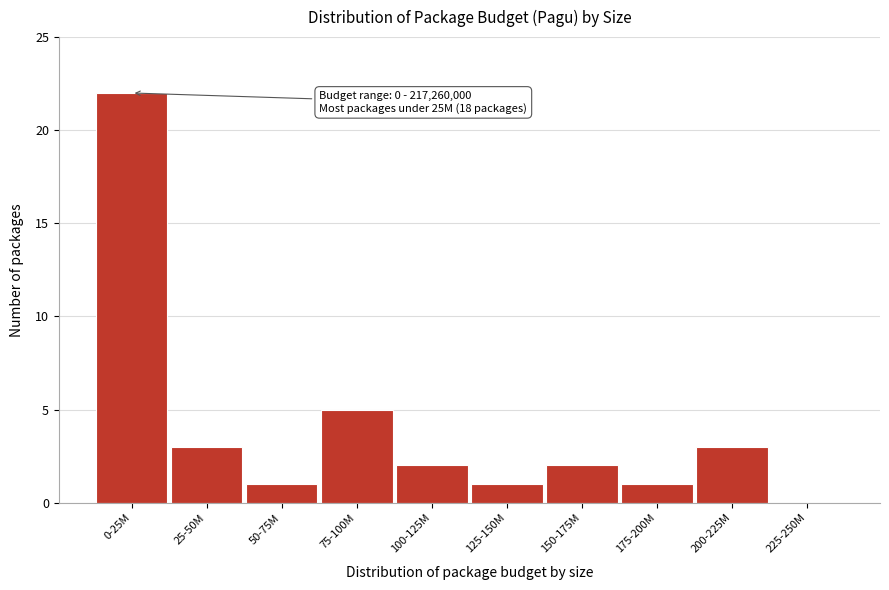

Reading left to right, what are all the values shown in this chart?

0-25M=22	25-50M=3	50-75M=1	75-100M=5	100-125M=2	125-150M=1	150-175M=2	175-200M=1	200-225M=3	225-250M=0